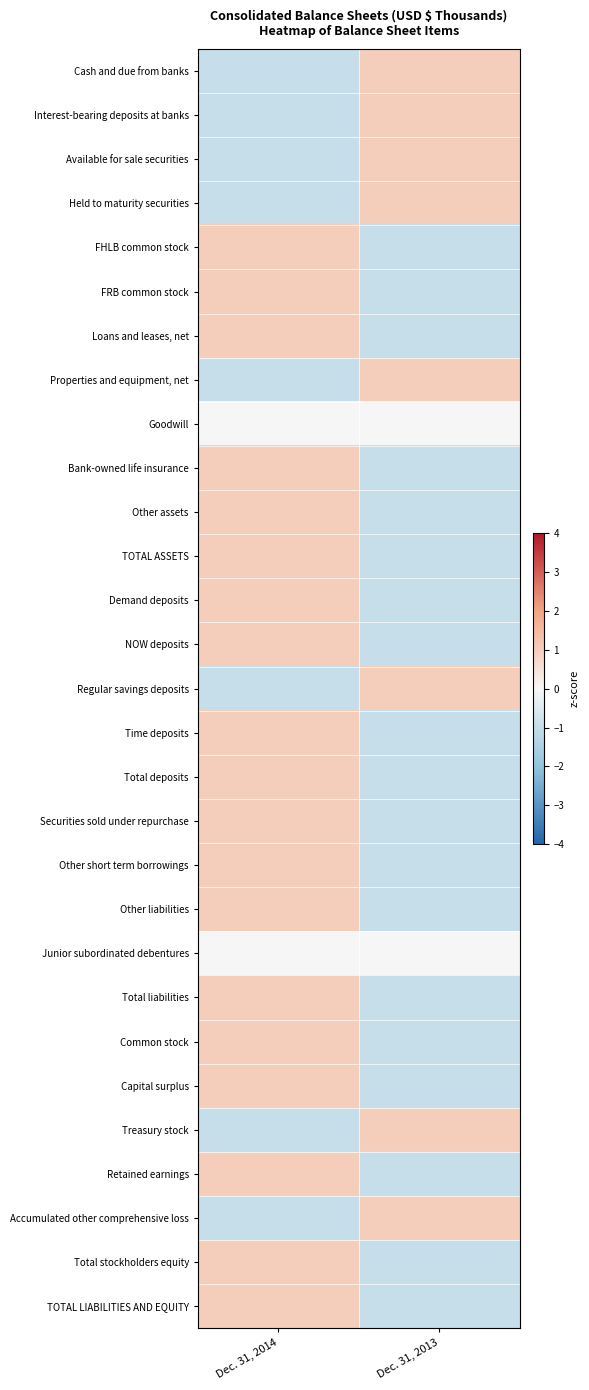

Reading right to left, what are all the values shown in this chart?

Cash and due from banks: Dec. 31, 2013=1	Dec. 31, 2014=-1
Interest-bearing deposits at banks: Dec. 31, 2013=1	Dec. 31, 2014=-1
Available for sale securities: Dec. 31, 2013=1	Dec. 31, 2014=-1
Held to maturity securities: Dec. 31, 2013=1	Dec. 31, 2014=-1
FHLB common stock: Dec. 31, 2013=-1	Dec. 31, 2014=1
FRB common stock: Dec. 31, 2013=-1	Dec. 31, 2014=1
Loans and leases, net: Dec. 31, 2013=-1	Dec. 31, 2014=1
Properties and equipment, net: Dec. 31, 2013=1	Dec. 31, 2014=-1
Goodwill: Dec. 31, 2013=0	Dec. 31, 2014=0
Bank-owned life insurance: Dec. 31, 2013=-1	Dec. 31, 2014=1
Other assets: Dec. 31, 2013=-1	Dec. 31, 2014=1
TOTAL ASSETS: Dec. 31, 2013=-1	Dec. 31, 2014=1
Demand deposits: Dec. 31, 2013=-1	Dec. 31, 2014=1
NOW deposits: Dec. 31, 2013=-1	Dec. 31, 2014=1
Regular savings deposits: Dec. 31, 2013=1	Dec. 31, 2014=-1
Time deposits: Dec. 31, 2013=-1	Dec. 31, 2014=1
Total deposits: Dec. 31, 2013=-1	Dec. 31, 2014=1
Securities sold under repurchase: Dec. 31, 2013=-1	Dec. 31, 2014=1
Other short term borrowings: Dec. 31, 2013=-1	Dec. 31, 2014=1
Other liabilities: Dec. 31, 2013=-1	Dec. 31, 2014=1
Junior subordinated debentures: Dec. 31, 2013=0	Dec. 31, 2014=0
Total liabilities: Dec. 31, 2013=-1	Dec. 31, 2014=1
Common stock: Dec. 31, 2013=-1	Dec. 31, 2014=1
Capital surplus: Dec. 31, 2013=-1	Dec. 31, 2014=1
Treasury stock: Dec. 31, 2013=1	Dec. 31, 2014=-1
Retained earnings: Dec. 31, 2013=-1	Dec. 31, 2014=1
Accumulated other comprehensive loss: Dec. 31, 2013=1	Dec. 31, 2014=-1
Total stockholders equity: Dec. 31, 2013=-1	Dec. 31, 2014=1
TOTAL LIABILITIES AND EQUITY: Dec. 31, 2013=-1	Dec. 31, 2014=1